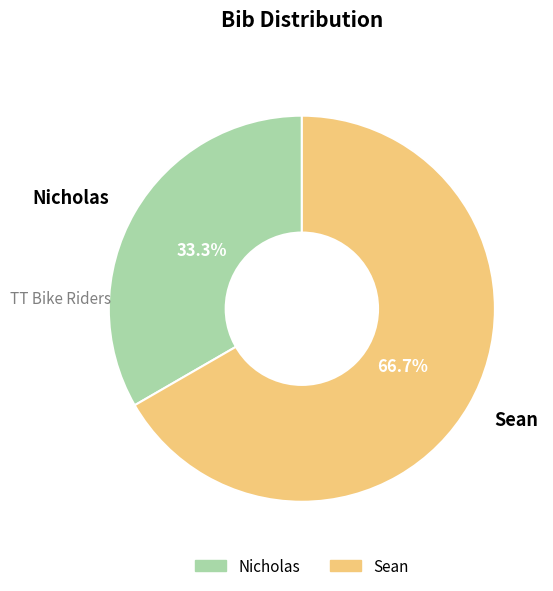

Is it true that Sean is 54% of the pie?

False